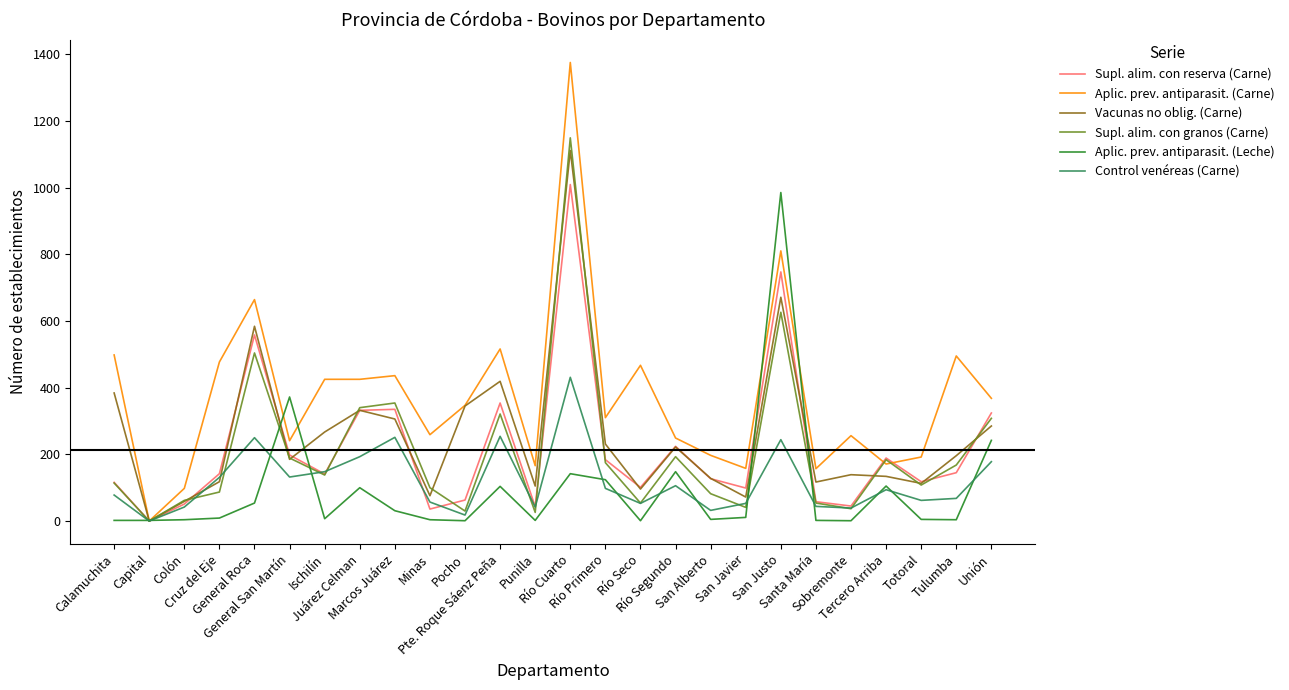

Which series has the largest range (max minus min)?

Aplic. prev. antiparasit. (Carne)